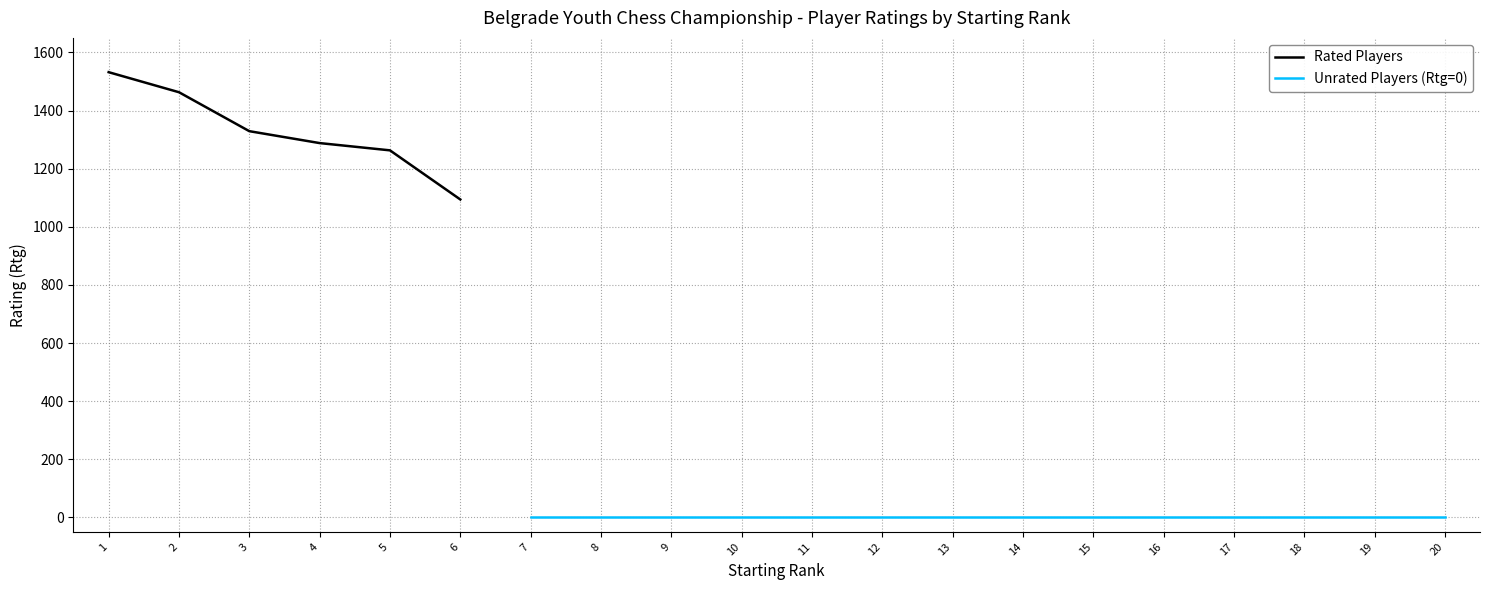

What is the maximum value shown in the chart?

1532